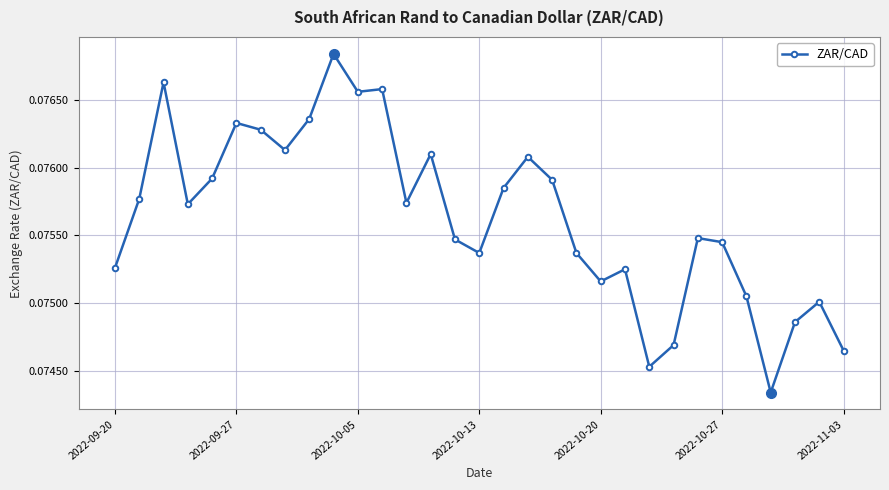

True or false: the data has more than 2 interior local peaks.

True